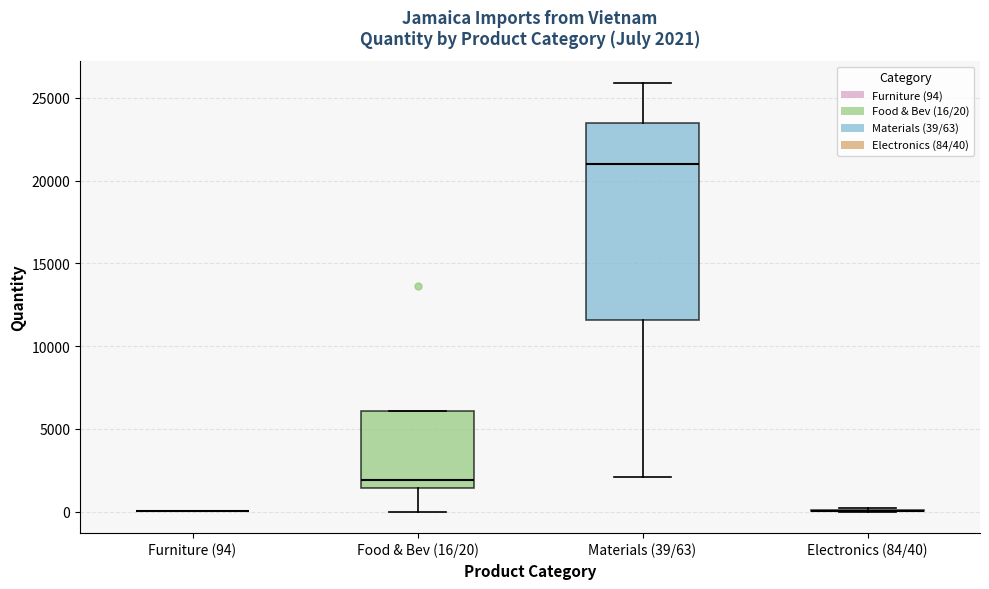

Comparing the boxes themselves (not the whiskers), which one is the tallest?

Materials (39/63)